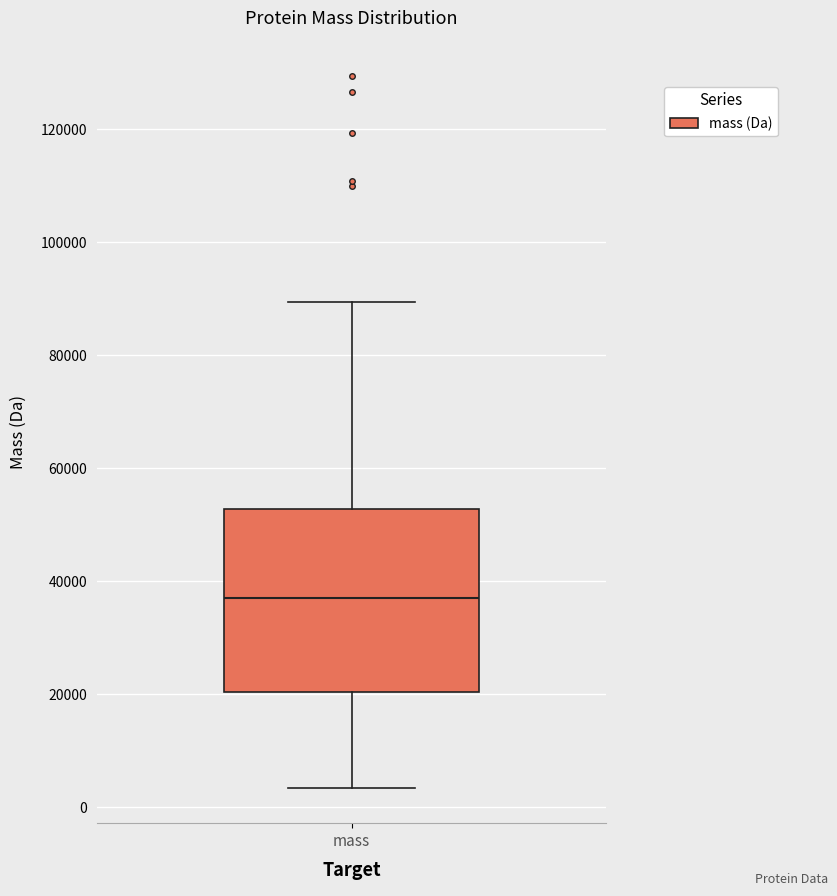

Where is the upper edge of the box for mass on the y-axis? The values are not printed on the chart, so give them approximately, as read against the axis.

52000